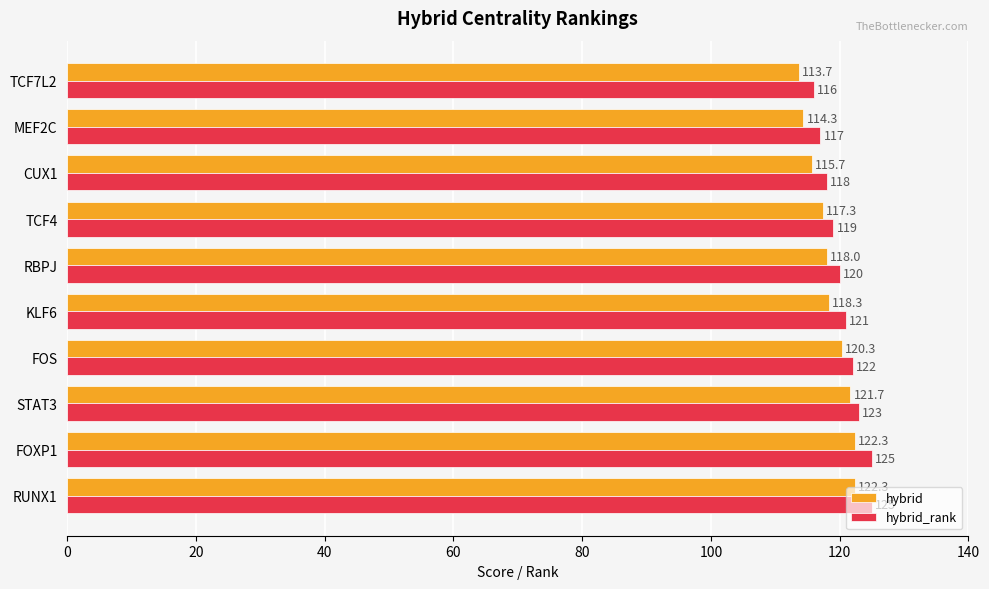

The value of hybrid_rank at KLF6 is 198.5. True or false?

False